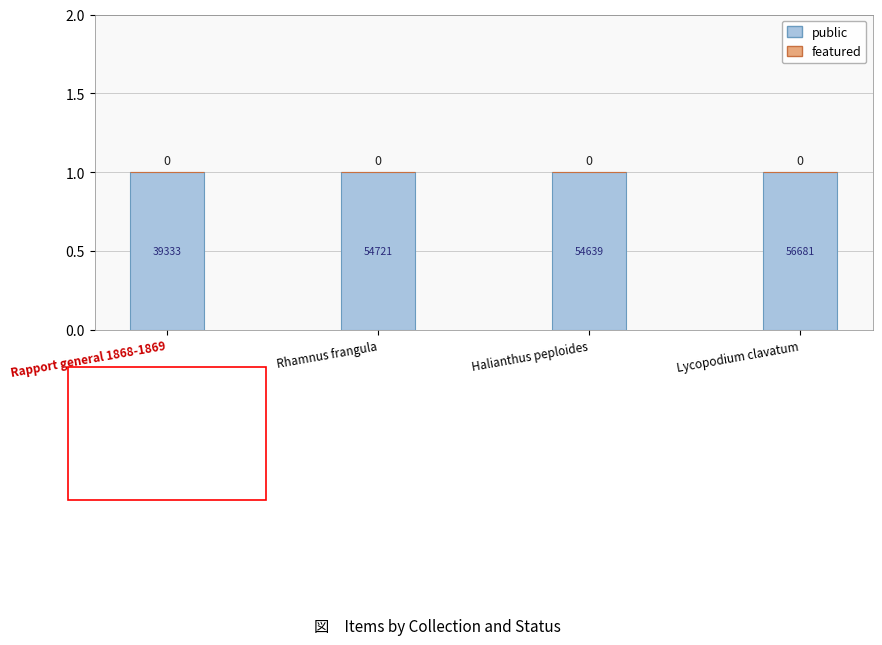

What are all the series names shown in the legend?

public, featured